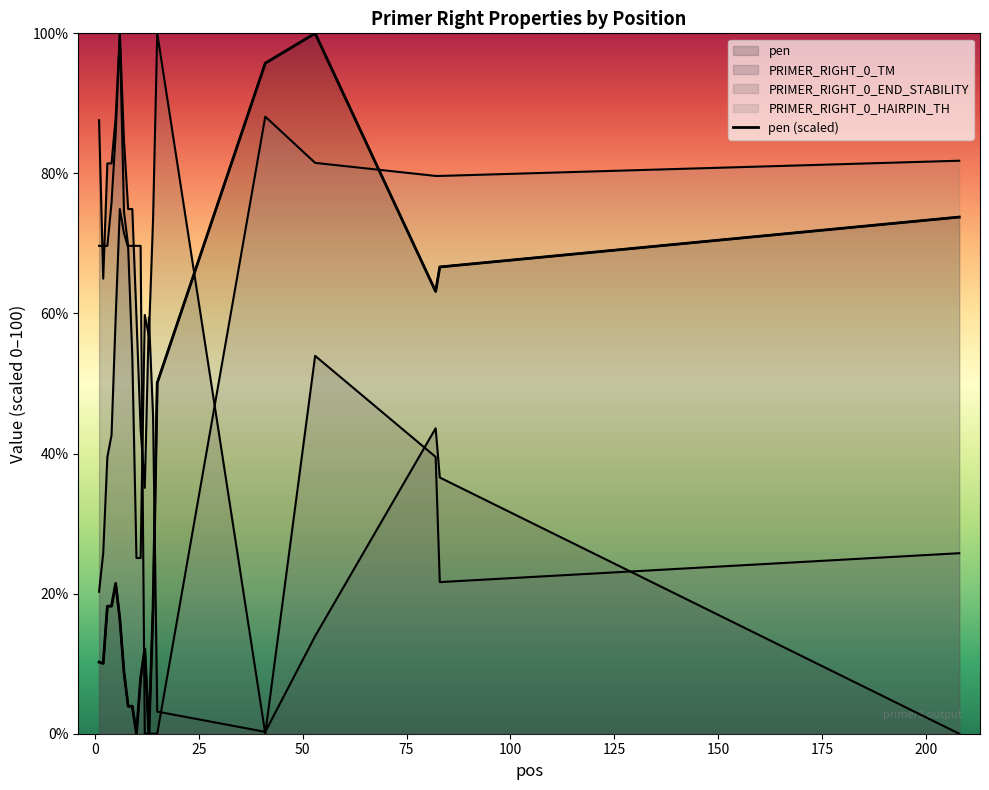

What is the total value across all series at 14?

137.0